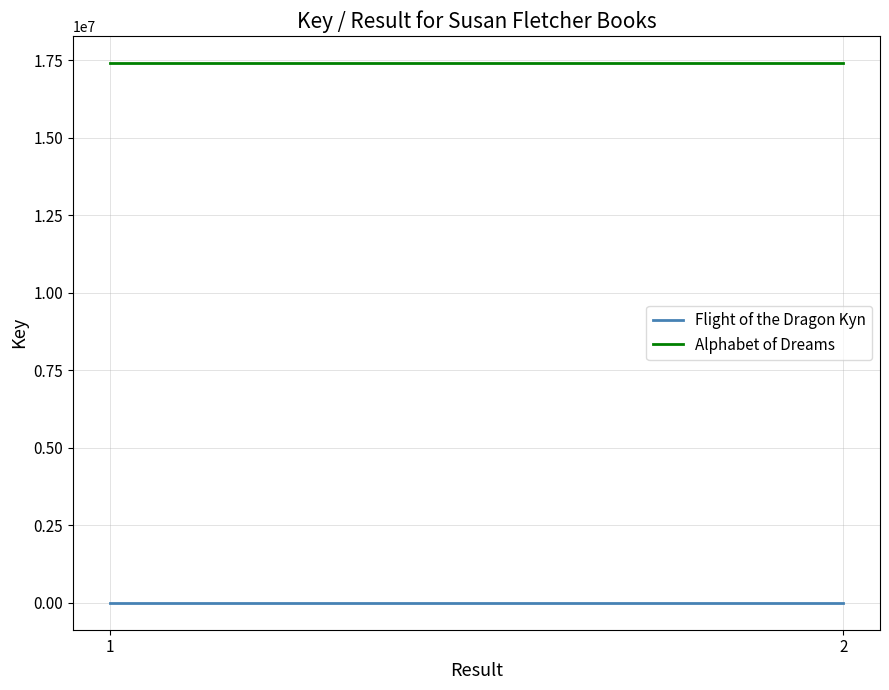

What are all the series names shown in the legend?

Flight of the Dragon Kyn, Alphabet of Dreams